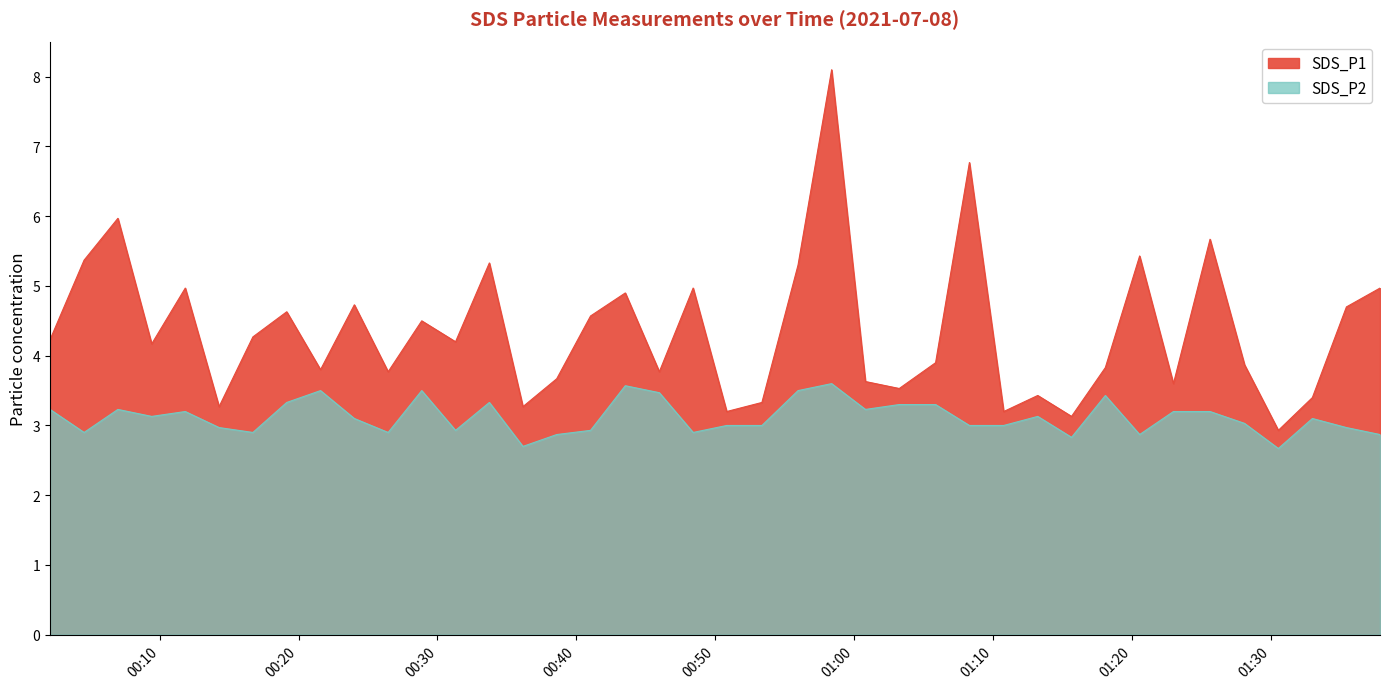

The value of SDS_P2 at 2021/07/08 00:53:21 is 5.2. True or false?

False